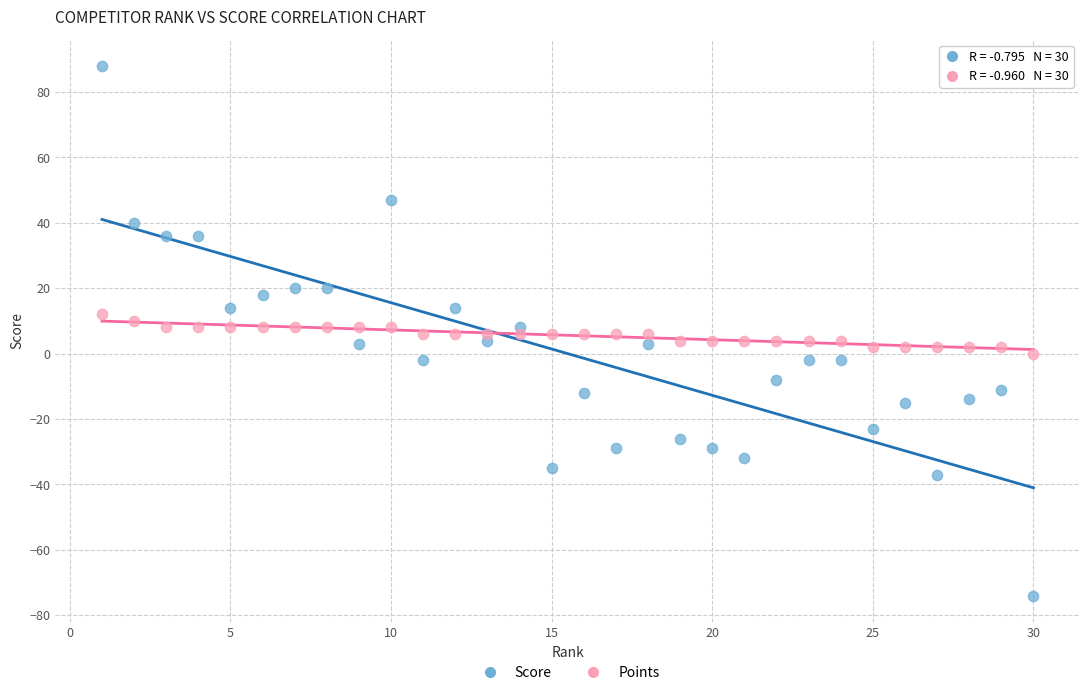

What are all the series names shown in the legend?

Score, Points